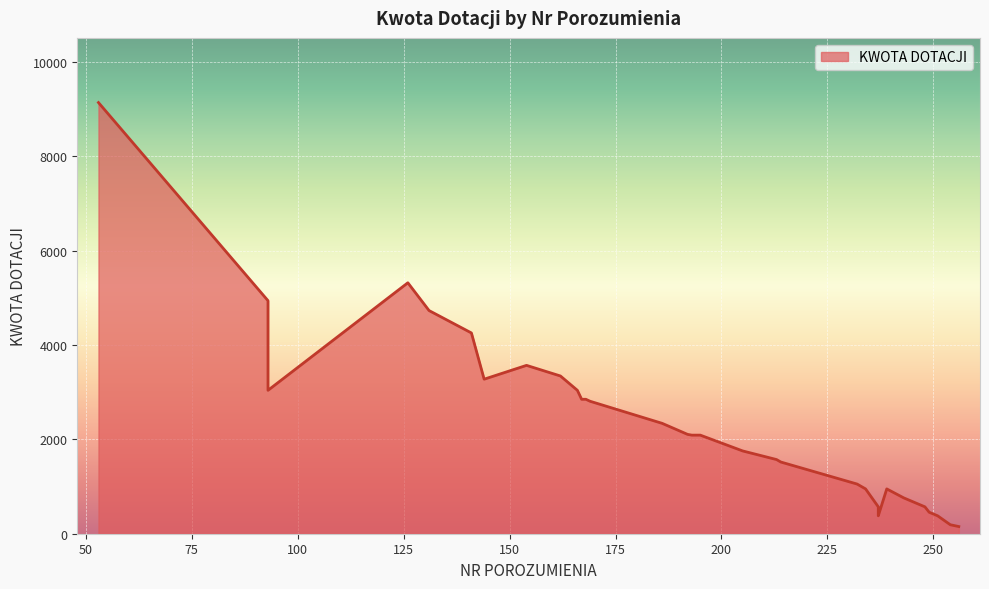

How many data points does each series have?

31